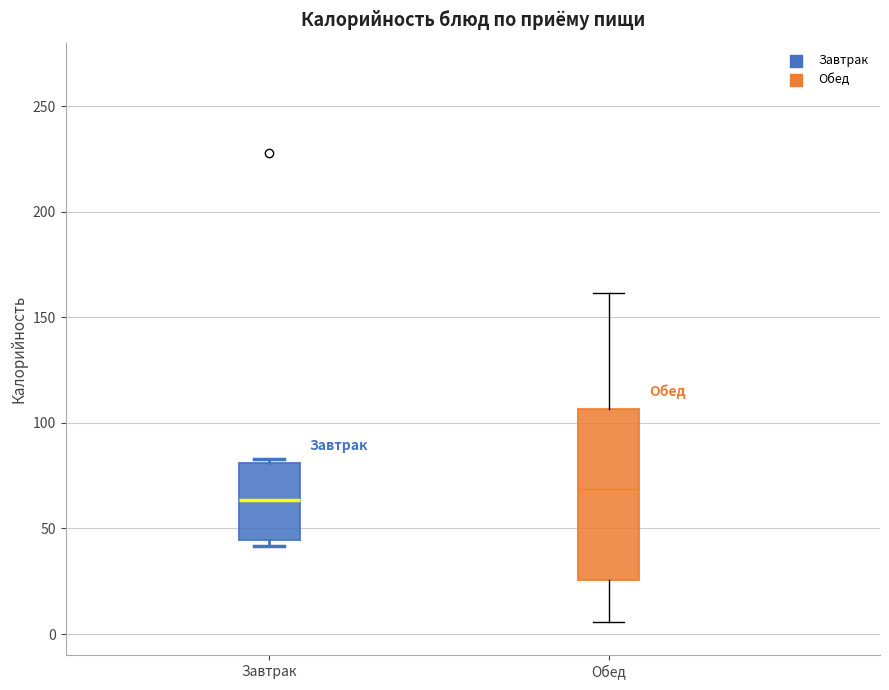

Comparing the boxes themselves (not the whiskers), which one is the tallest?

Обед